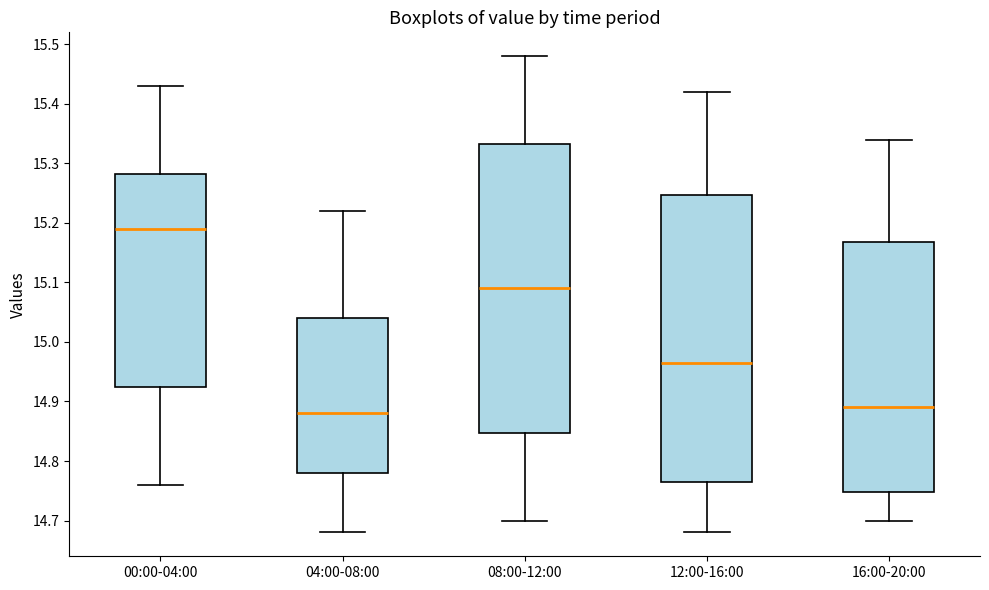

Reading left to right, read every box against the y-axis: the position of its median line, the range the box covers, and the ends of its whiskers. The values are not printed on the chart, so give them approximately, as read against the axis.

00:00-04:00: median 15.19, box 14.93 to 15.28, whiskers 14.76 to 15.43
04:00-08:00: median 14.88, box 14.78 to 15.04, whiskers 14.68 to 15.22
08:00-12:00: median 15.09, box 14.85 to 15.33, whiskers 14.70 to 15.48
12:00-16:00: median 14.97, box 14.77 to 15.25, whiskers 14.68 to 15.42
16:00-20:00: median 14.89, box 14.75 to 15.17, whiskers 14.70 to 15.34